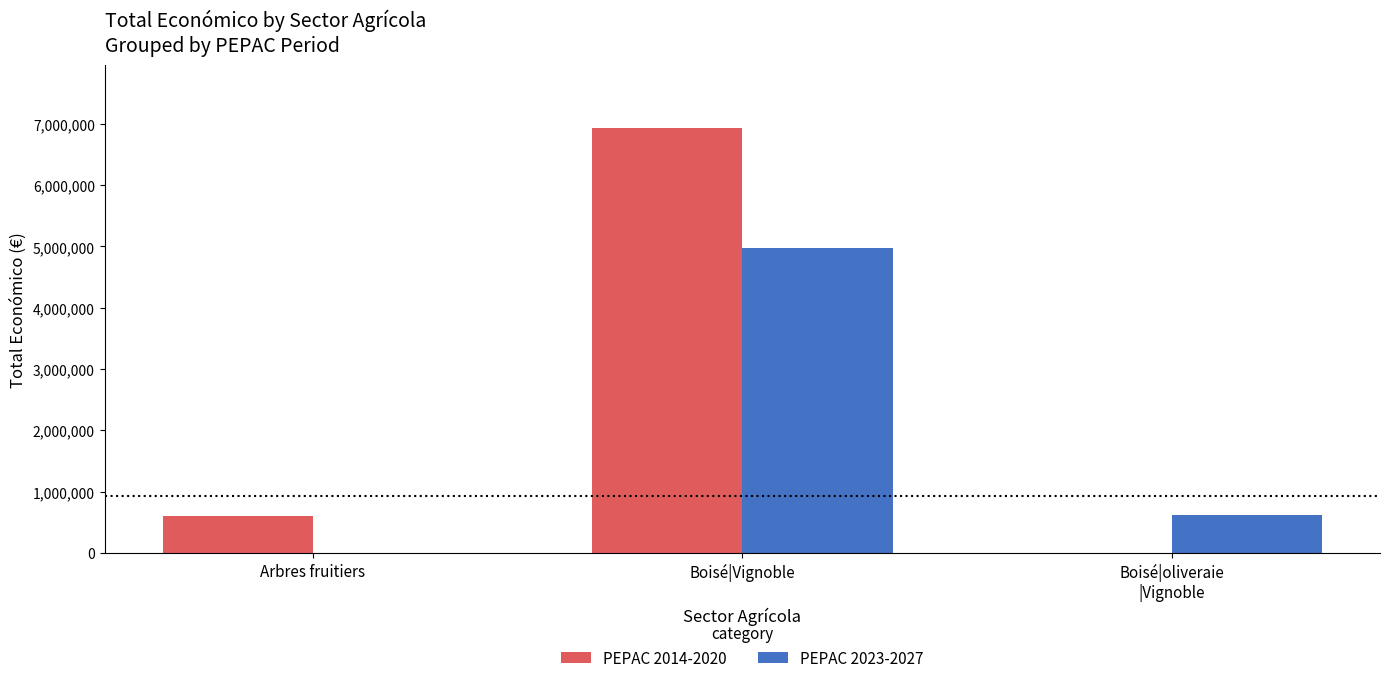

What is the difference between the PEPAC 2014-2020 values at Boisé|Vignoble and Arbres fruitiers?

6327183.0